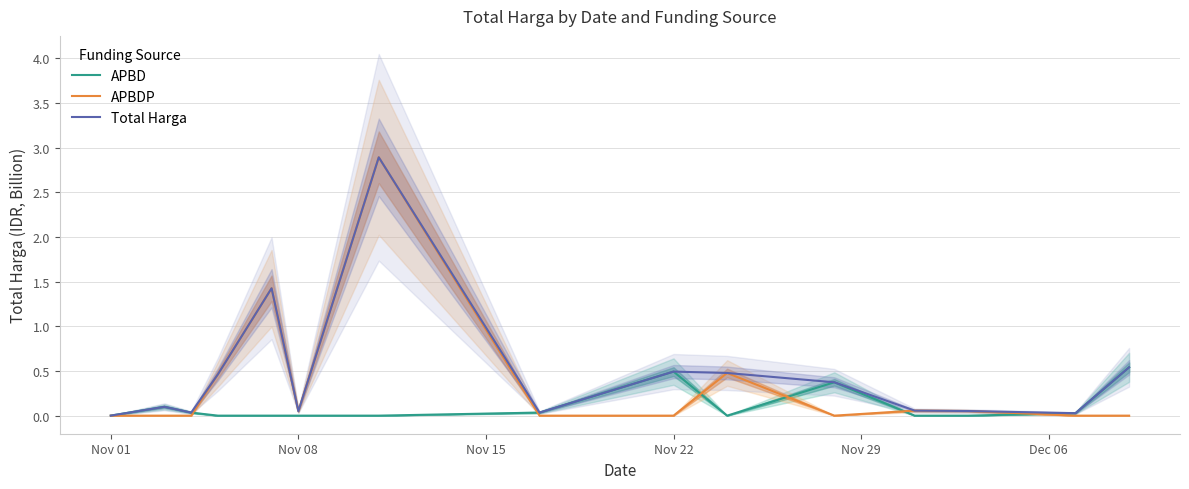

Count the number of categories in the chart.

15